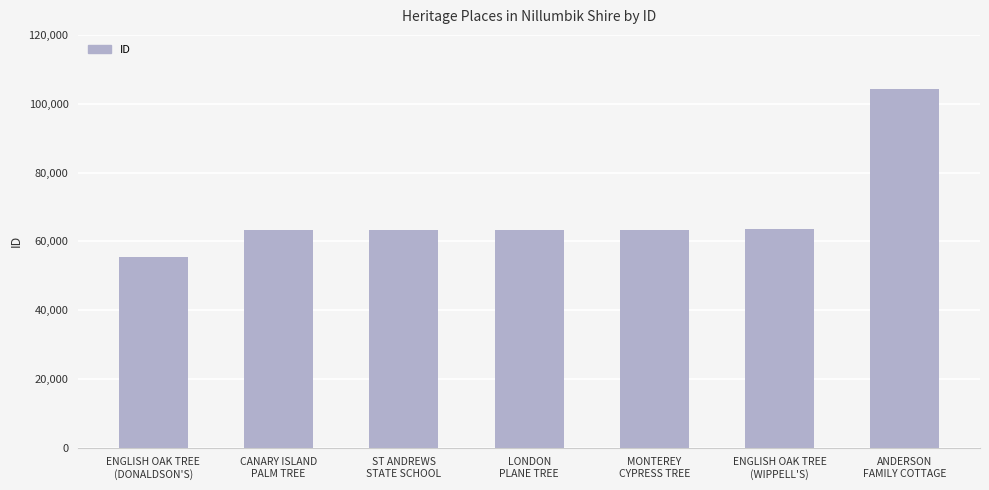

What is the sum of all values?

476508